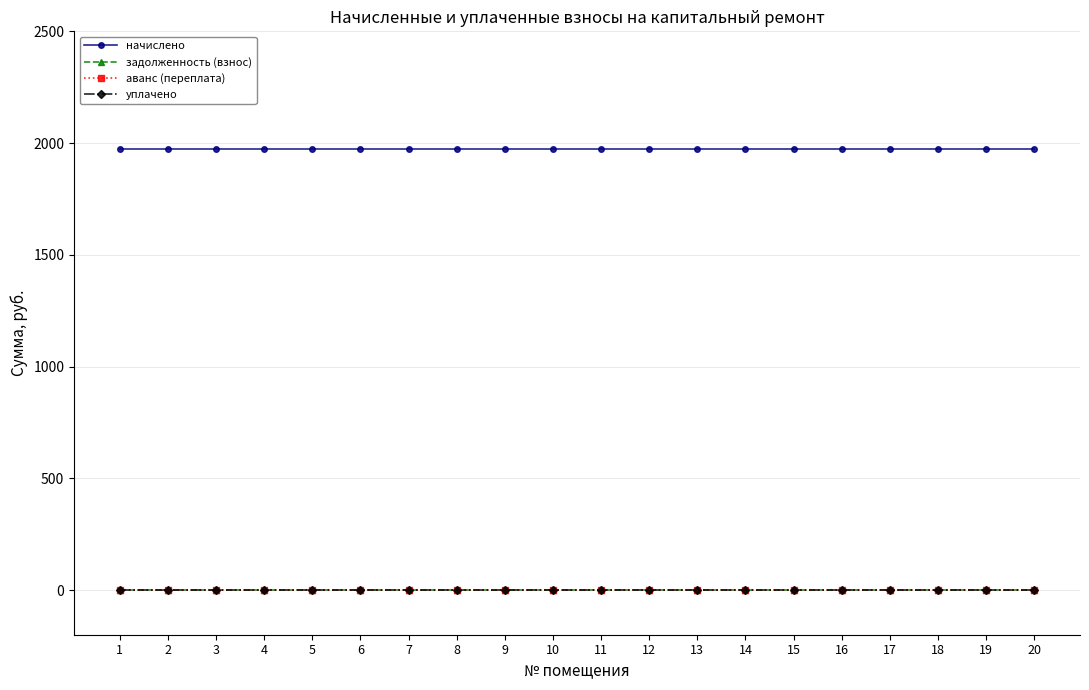

Is this an area chart (filled region under the line)?

No